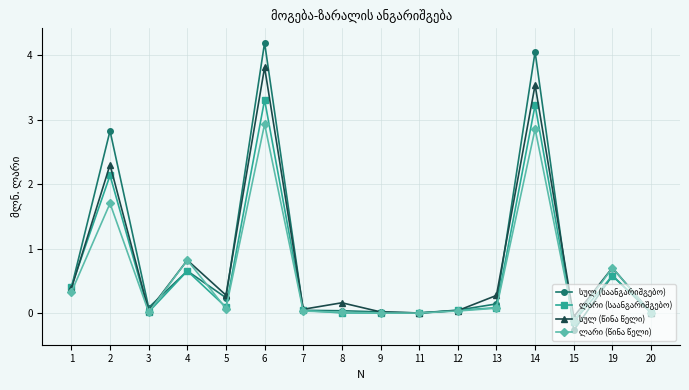

At which category does the chart reach its peak across all series?

6